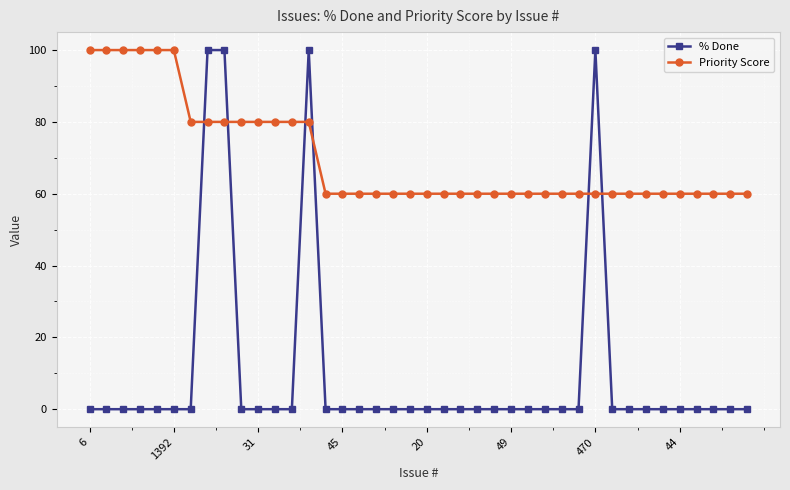

Which series has the largest total across all categories?

Priority Score